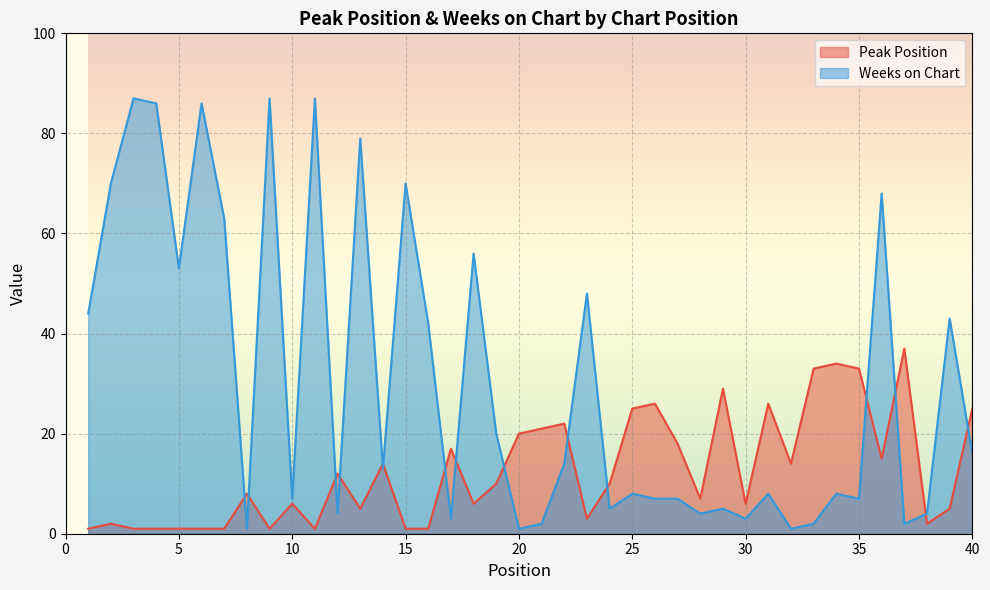

Which category has the lowest value across all series?

1